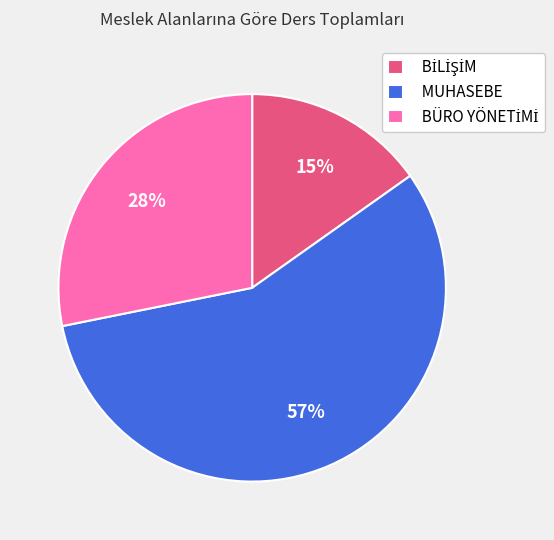

What is the largest slice in the pie chart?

MUHASEBE